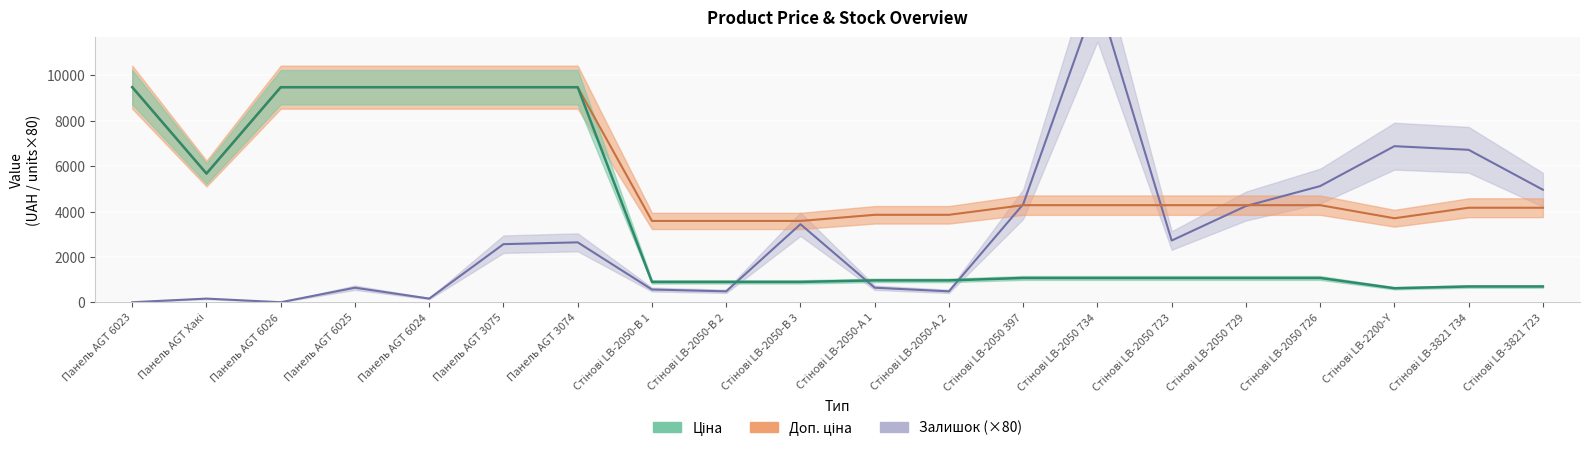

Which series has the widest spread of values?

Залишок